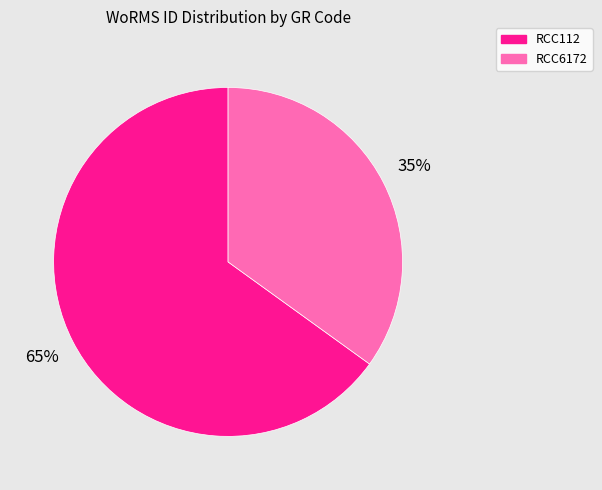

To the nearest percent, what is the combined percentage of RCC6172 and RCC112?

100%